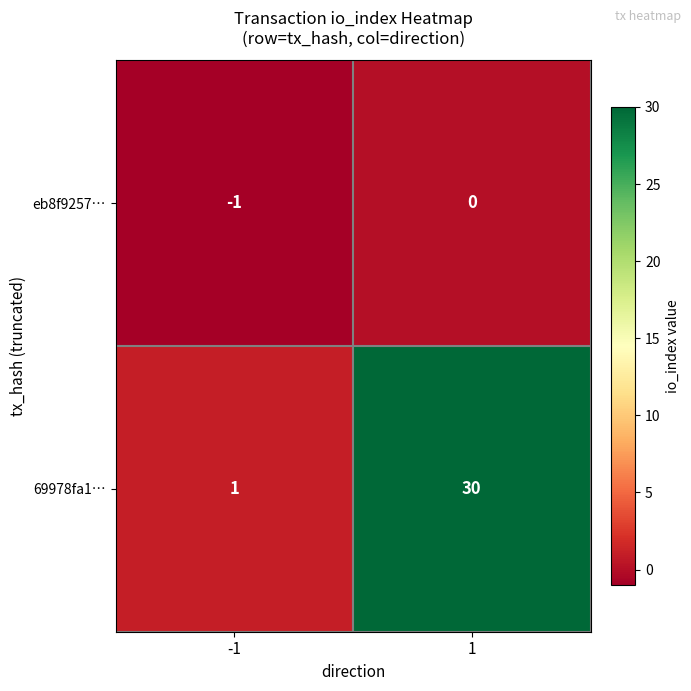

List the series in order of their peak value, lowest first.

eb8f9257…, 69978fa1…